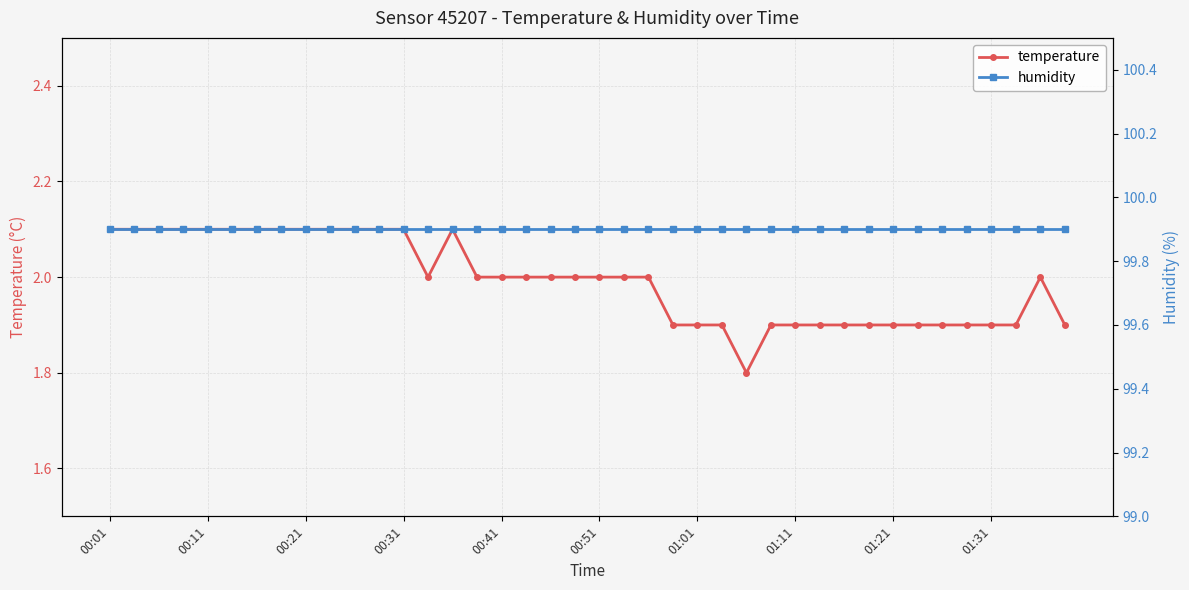

True or false: temperature has a value of 2.1 at 11.

True